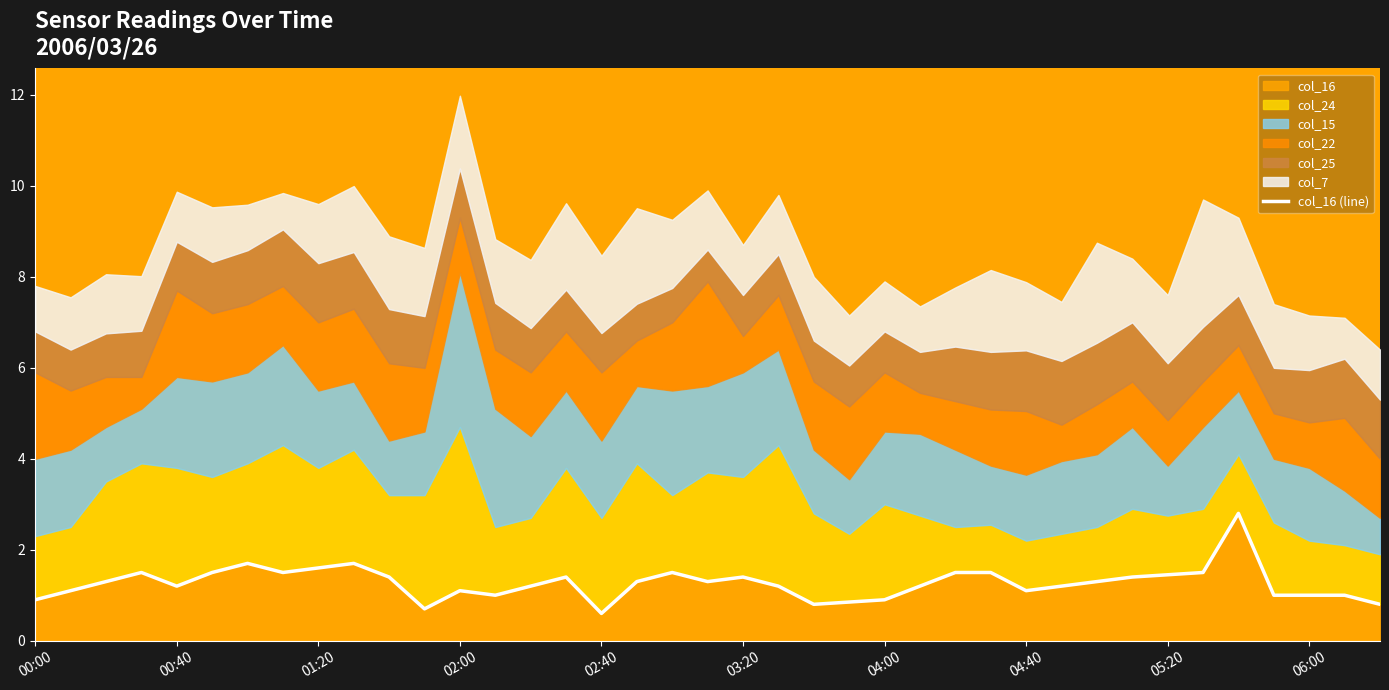

How many points are lower than both their immediate neighbors (excluding endpoints)?

8